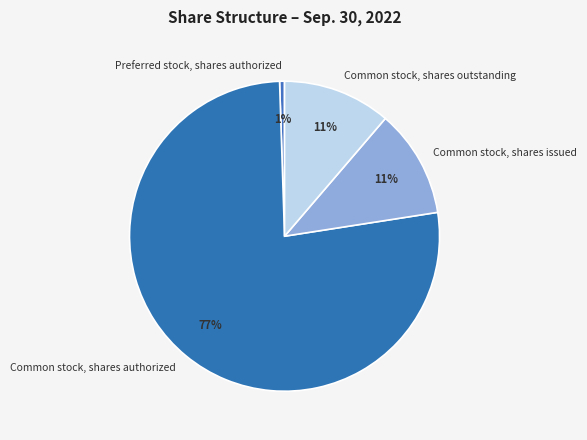

To the nearest percent, what portion does Common stock, shares authorized represent?

77%